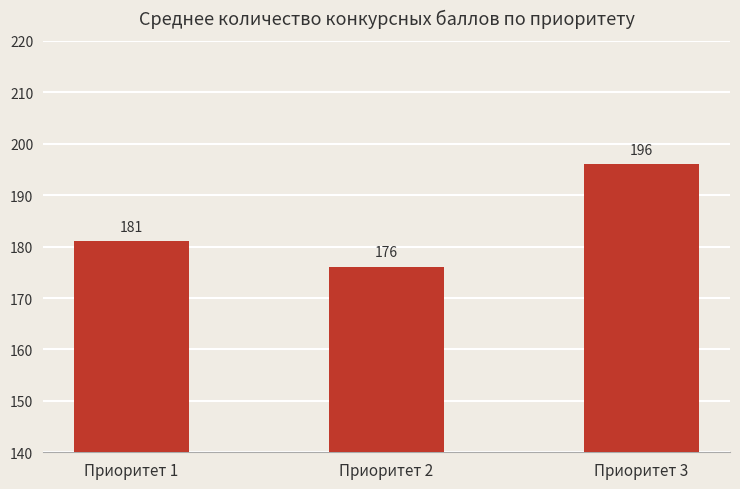

List the labels in order of value, largest first.

Приоритет 3, Приоритет 1, Приоритет 2